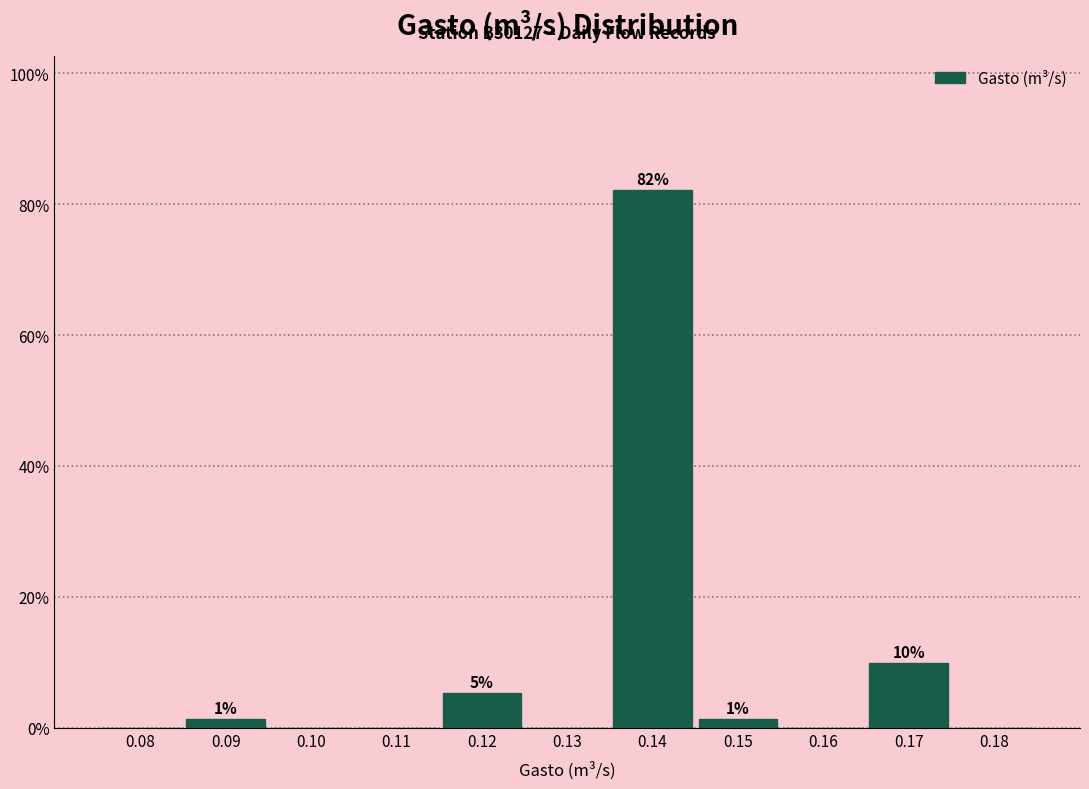

Over which range of the x-axis is the bar tallest?

0.135 to 0.145